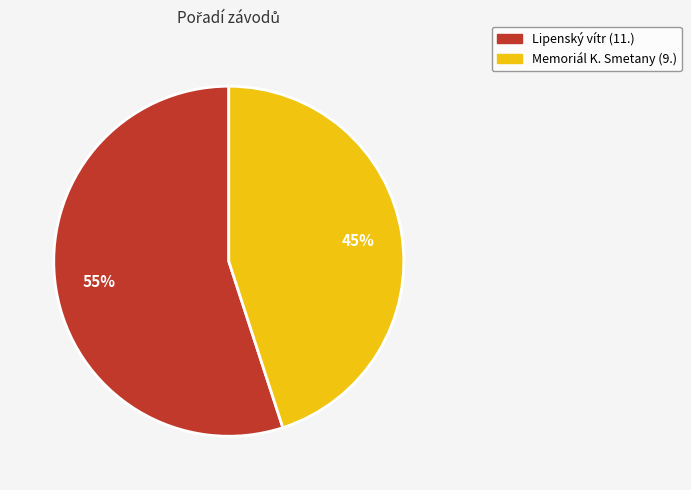

To the nearest percent, what is the difference between the largest and smallest slice percentages?

10%